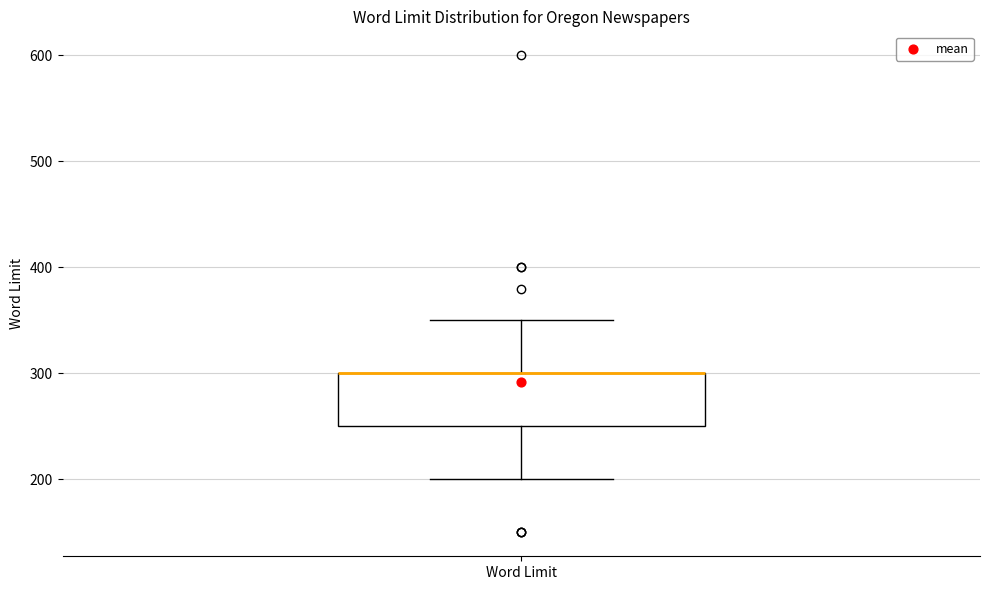

Where does the lower whisker of the box for Word Limit end on the y-axis? The values are not printed on the chart, so give them approximately, as read against the axis.

200